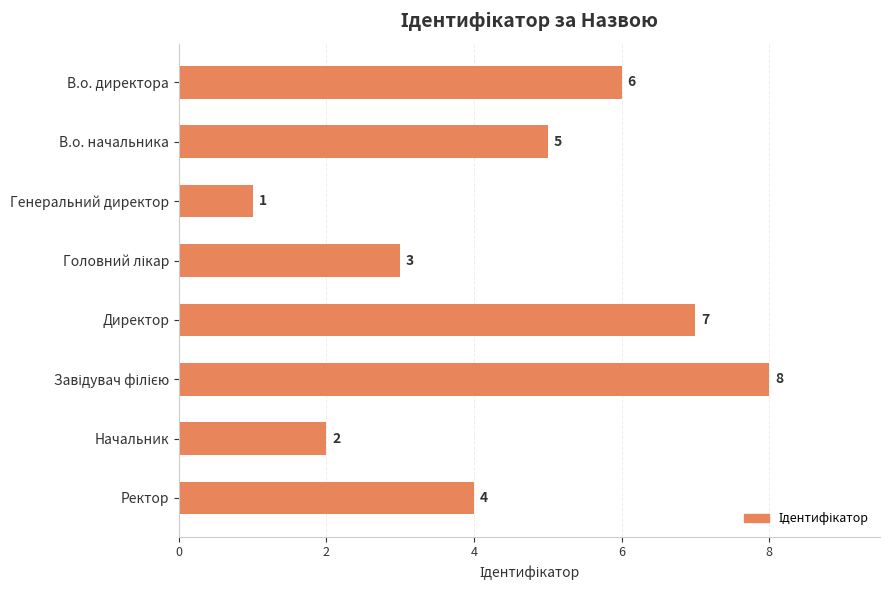

What is the difference between the second highest and second lowest values?

5